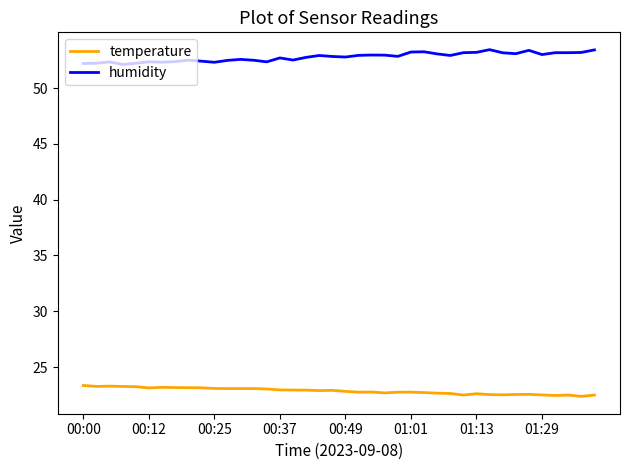

List the series in order of their overall mean, lowest first.

temperature, humidity